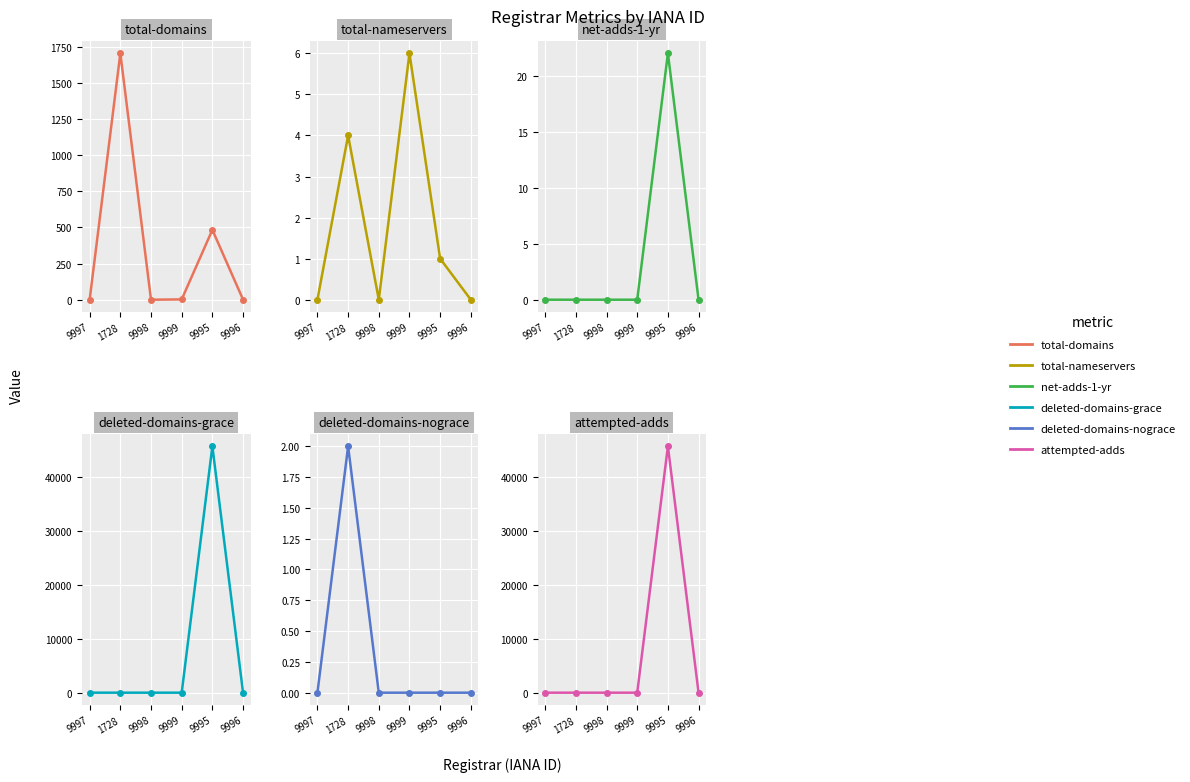

What is the value of the total-domains point at the 6th from the left?

1